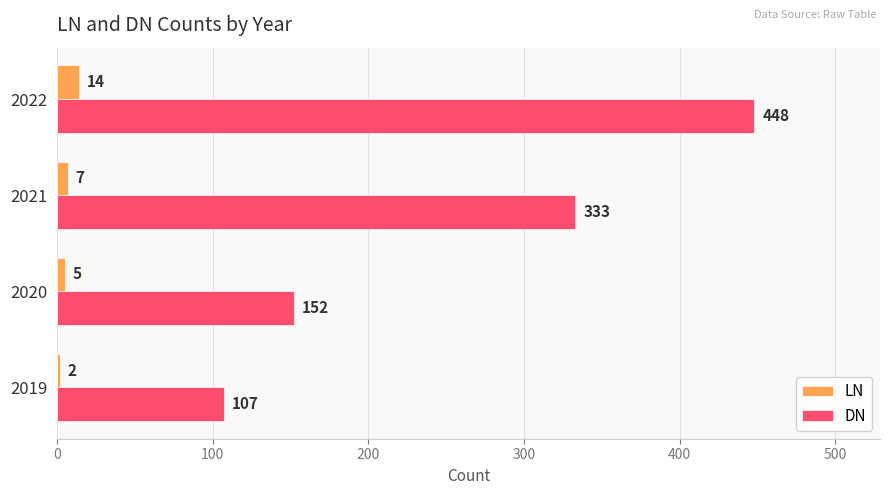

At how many categories does at least one series exceed 338?

1